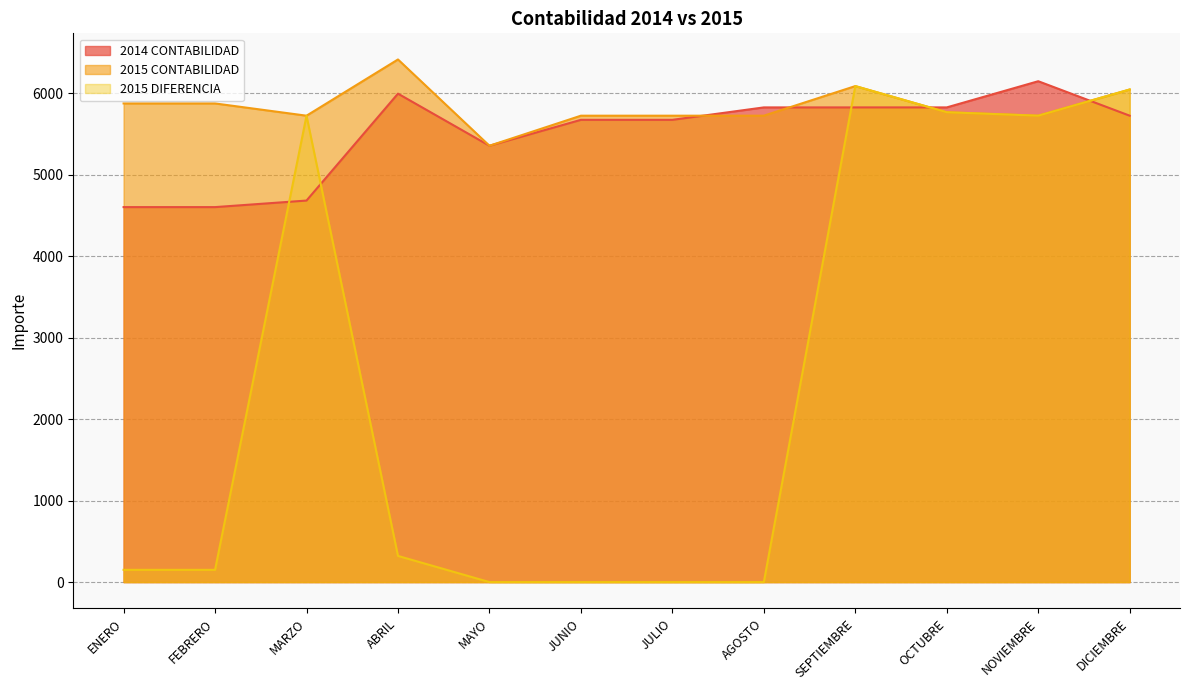

At which category is the sum across all series the highest?

SEPTIEMBRE